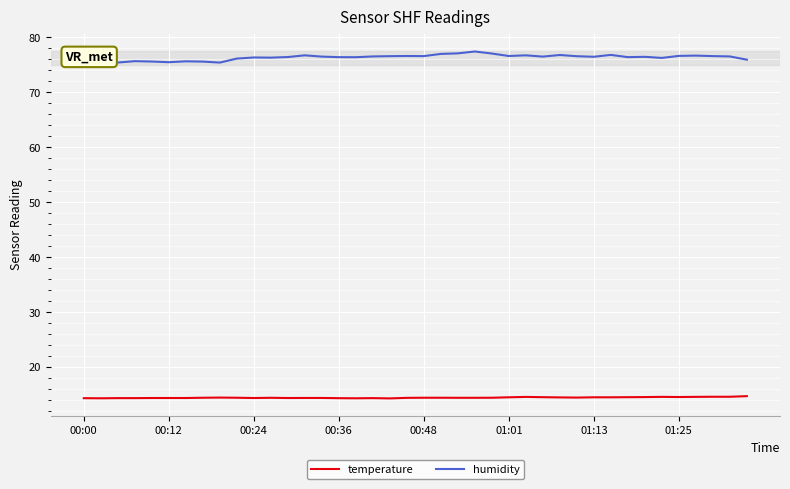

True or false: temperature and humidity intersect in this chart.

False